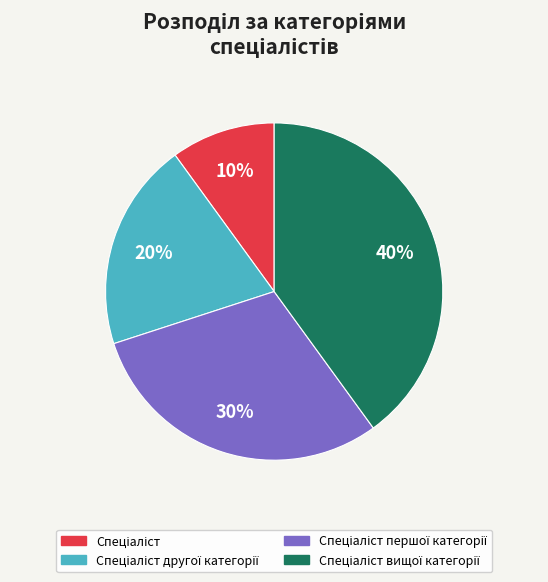

Is there a majority slice in this chart?

No